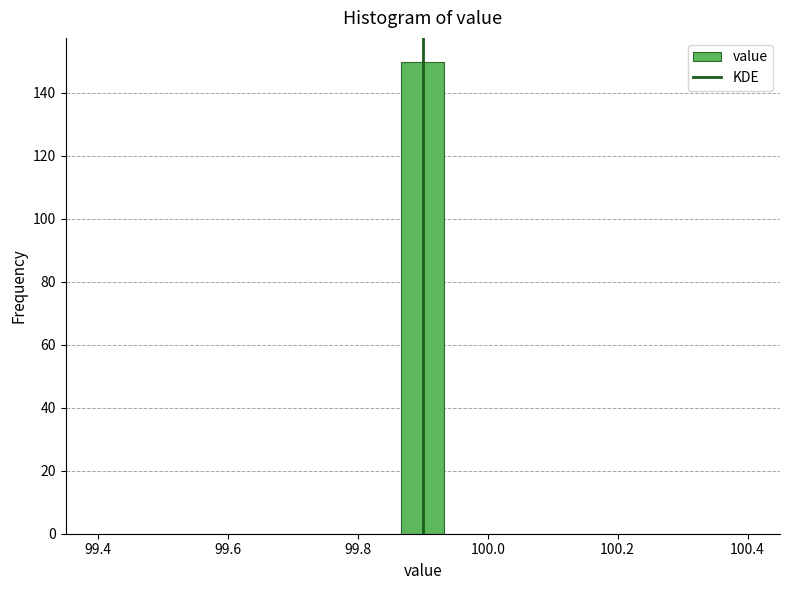

Around what value on the x-axis is the tallest bar? Give the approximate position of its centre, as read against the axis.

99.90